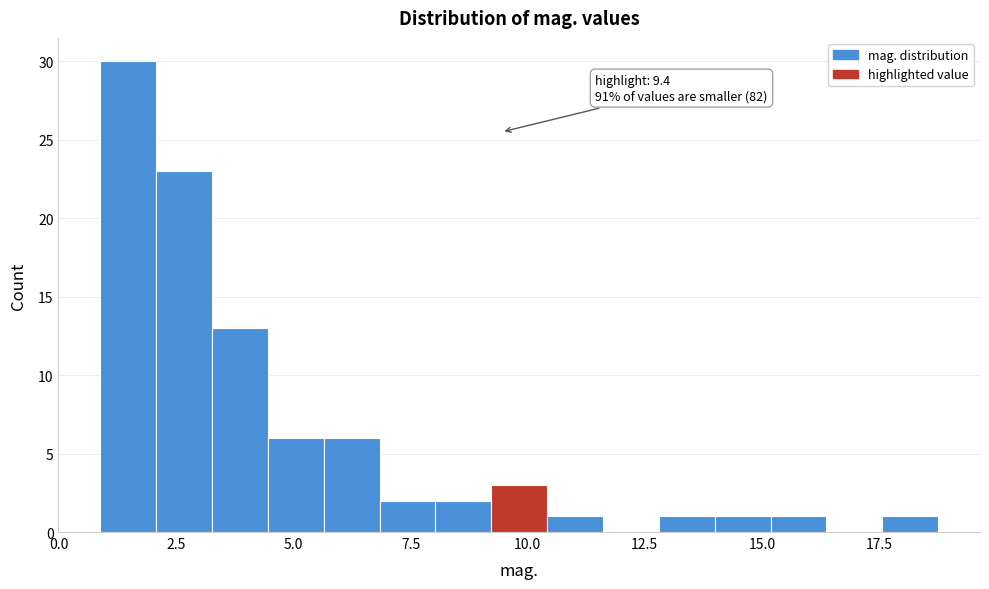

Read against the x-axis, roughly where is the centre of the tallest bar?

1.5